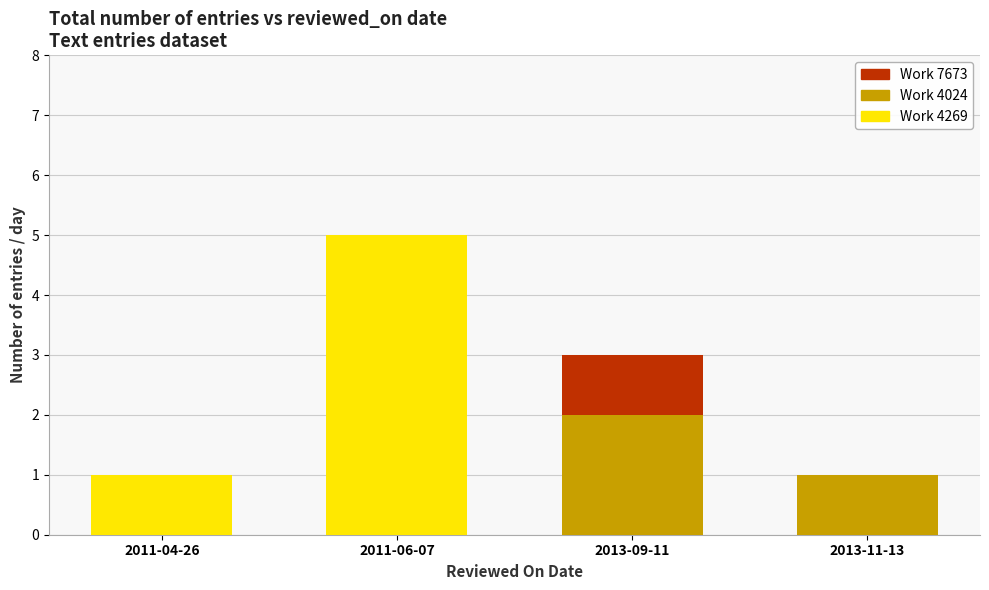

Is it true that Work 4269 equals 0 at 2013-09-11?

True